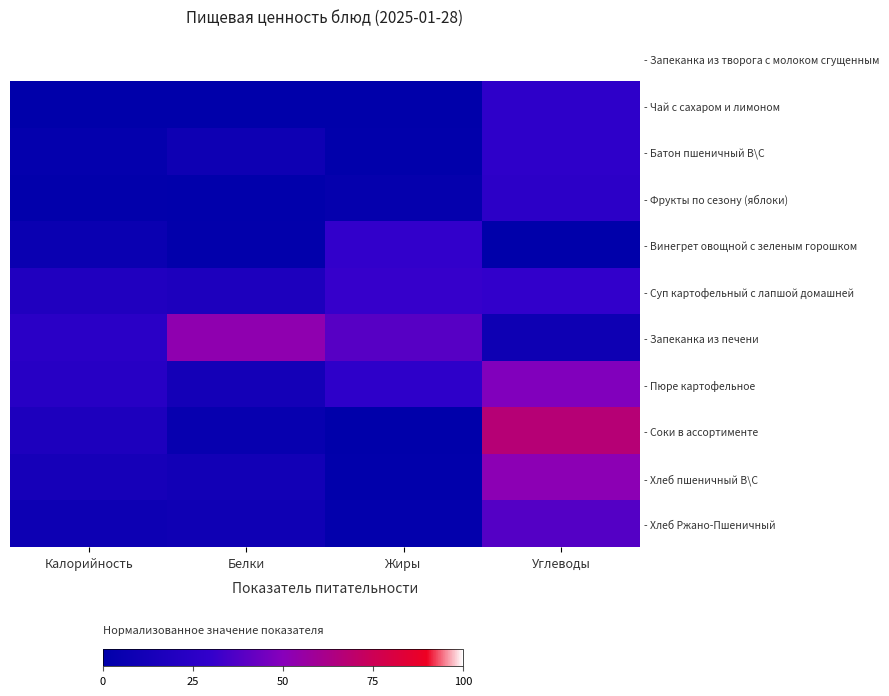

Reading left to right, what are all the values shown in this chart?

- Запеканка из творога с молоком сгущенным: Калорийность=100.0	Белки=100.0	Жиры=100.0	Углеводы=100.0
- Чай с сахаром и лимоном: Калорийность=0.0	Белки=0.0	Жиры=0.0	Углеводы=27.6
- Батон пшеничный В\С: Калорийность=3.1	Белки=8.7	Жиры=1.2	Углеводы=27.6
- Фрукты по сезону (яблоки): Калорийность=1.7	Белки=1.2	Жиры=3.6	Углеводы=26.2
- Винегрет овощной с зеленым горошком: Калорийность=6.2	Белки=1.7	Жиры=29.5	Углеводы=0.0
- Суп картофельный с лапшой домашней: Калорийность=19.0	Белки=17.8	Жиры=30.7	Углеводы=30.0
- Запеканка из печени: Калорийность=25.0	Белки=52.9	Жиры=38.6	Углеводы=9.0
- Пюре картофельное: Калорийность=23.6	Белки=12.0	Жиры=27.7	Углеводы=48.6
- Соки в ассортименте: Калорийность=17.6	Белки=4.5	Жиры=0.6	Углеводы=66.9
- Хлеб пшеничный В\С: Калорийность=13.1	Белки=11.2	Жиры=1.2	Углеводы=51.7
- Хлеб Ржано-Пшеничный: Калорийность=8.0	Белки=9.5	Жиры=2.4	Углеводы=37.9